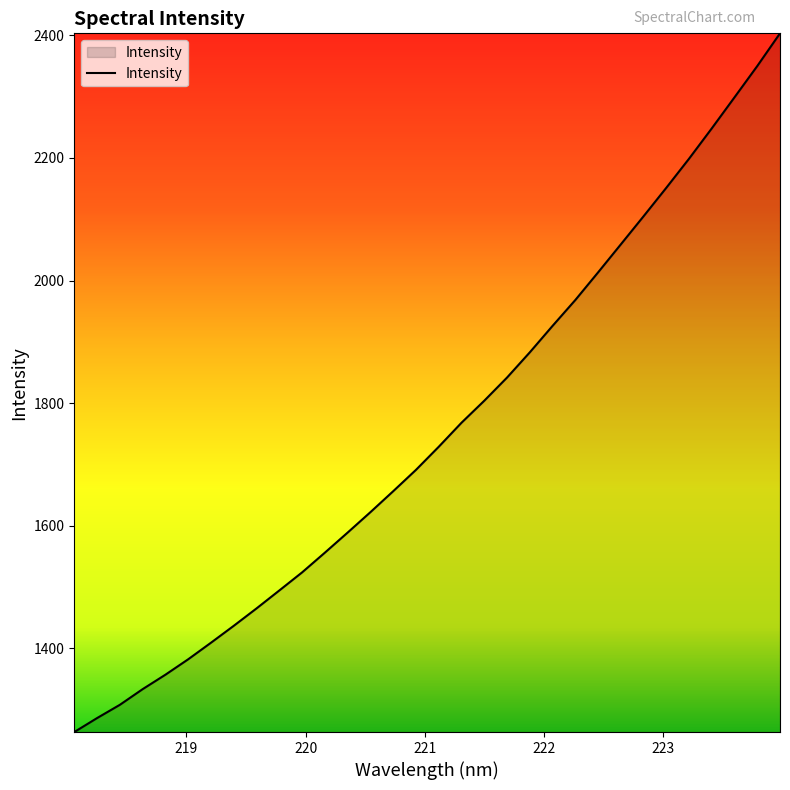

What is the difference between the maximum and minimum values?

1139.9